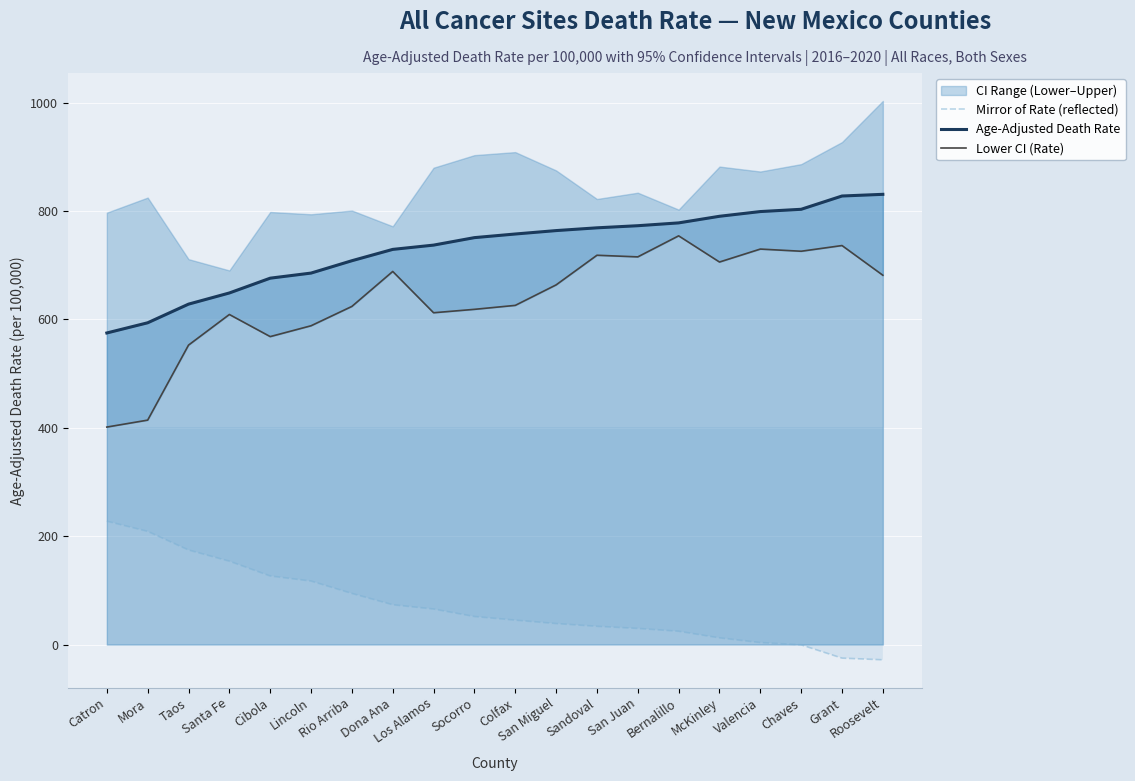

How many categories are shown in the chart?

20